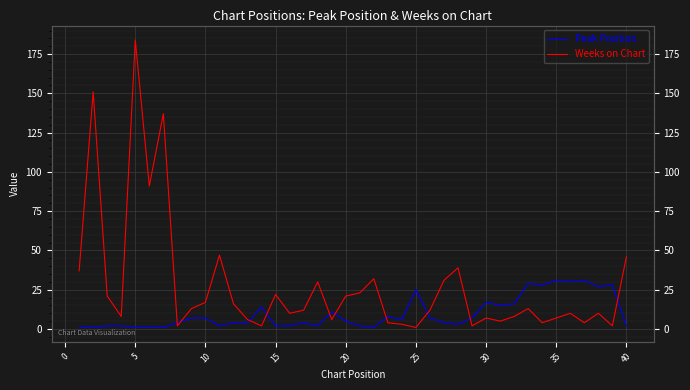

After their last crossing, which series has the higher values: Peak Position or Weeks on Chart?

Weeks on Chart